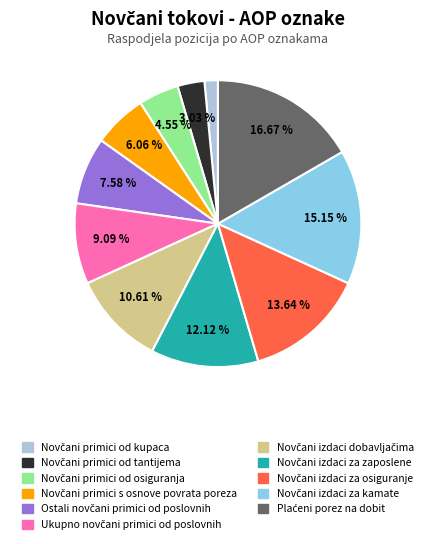

How many segments does this pie chart have?

11